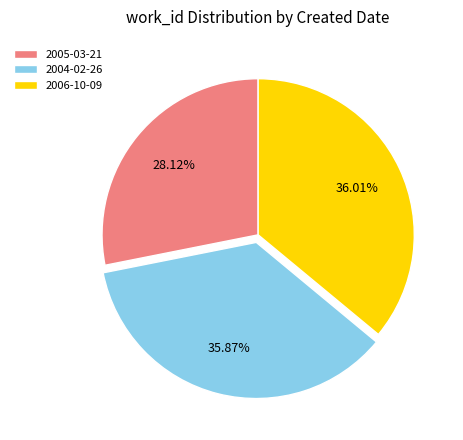

What portion of the pie excludes 2004-02-26?

64.1%